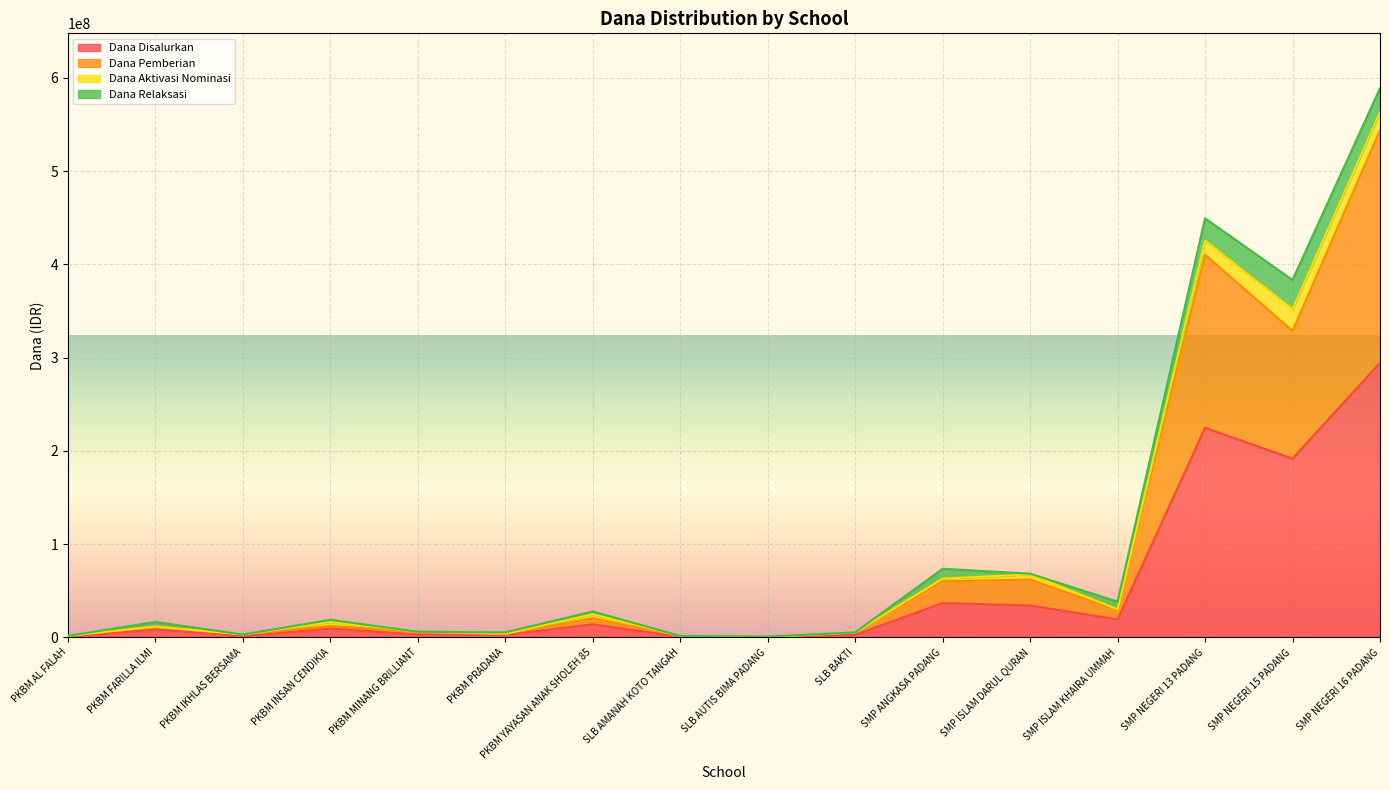

What is the sum of the Dana Disalurkan values at PKBM AL FALAH and SMP NEGERI 16 PADANG?

295125000